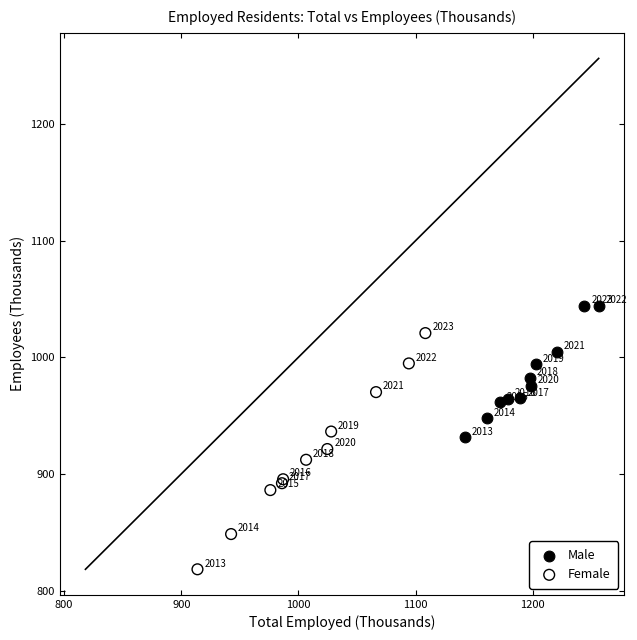

Which series contains the highest Y value?

Male